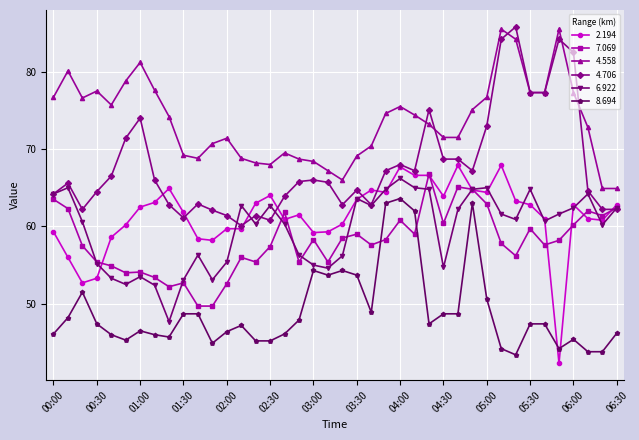

What is the lowest value of the 6.922 series?

47.7